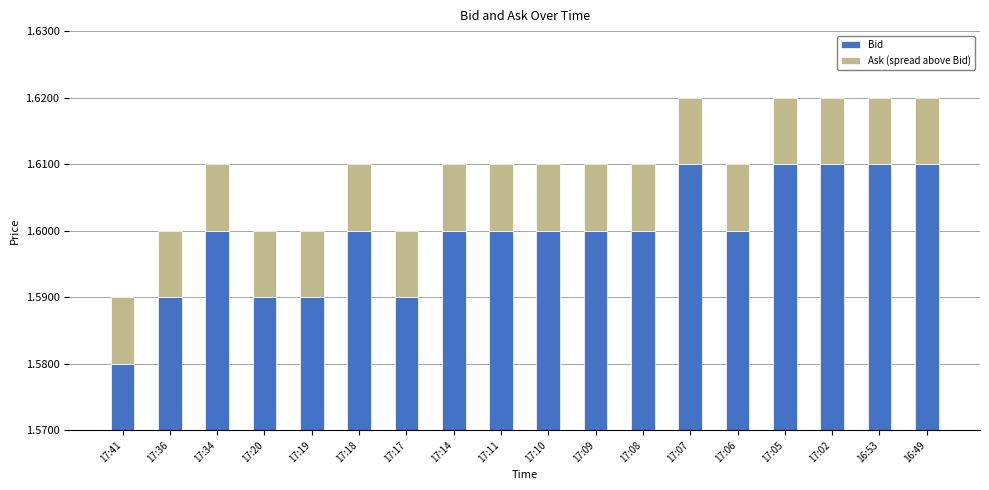

List the series in order of their overall mean, lowest first.

Ask (spread above Bid), Bid